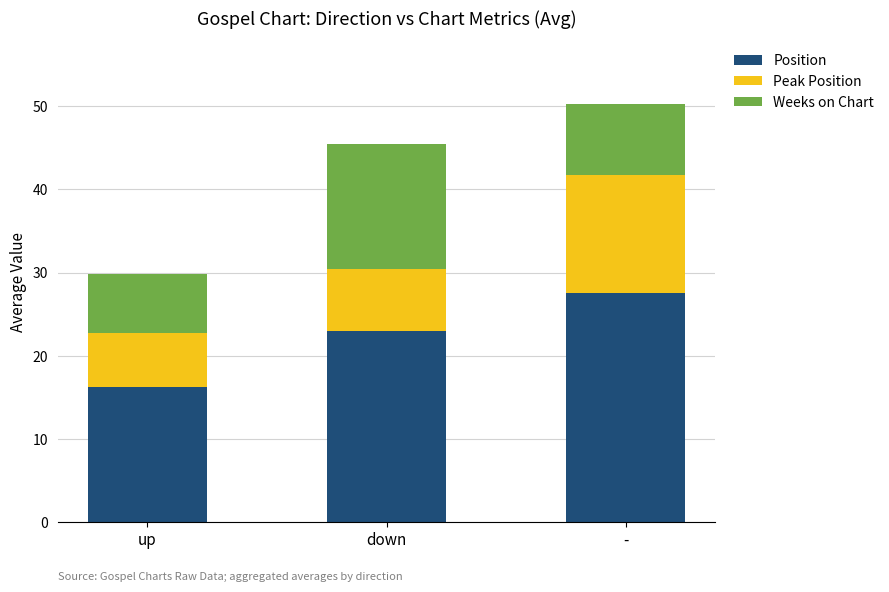

Reading right to left, transcribe the values for Position.

-=27.6	down=23.0	up=16.2